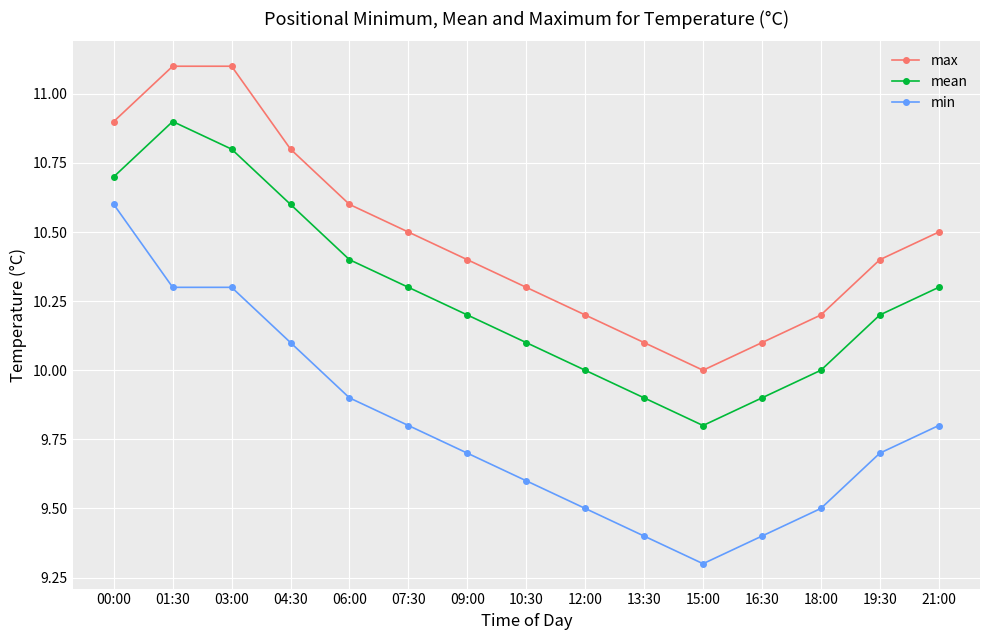

Where is the first local minimum for max?

15:00